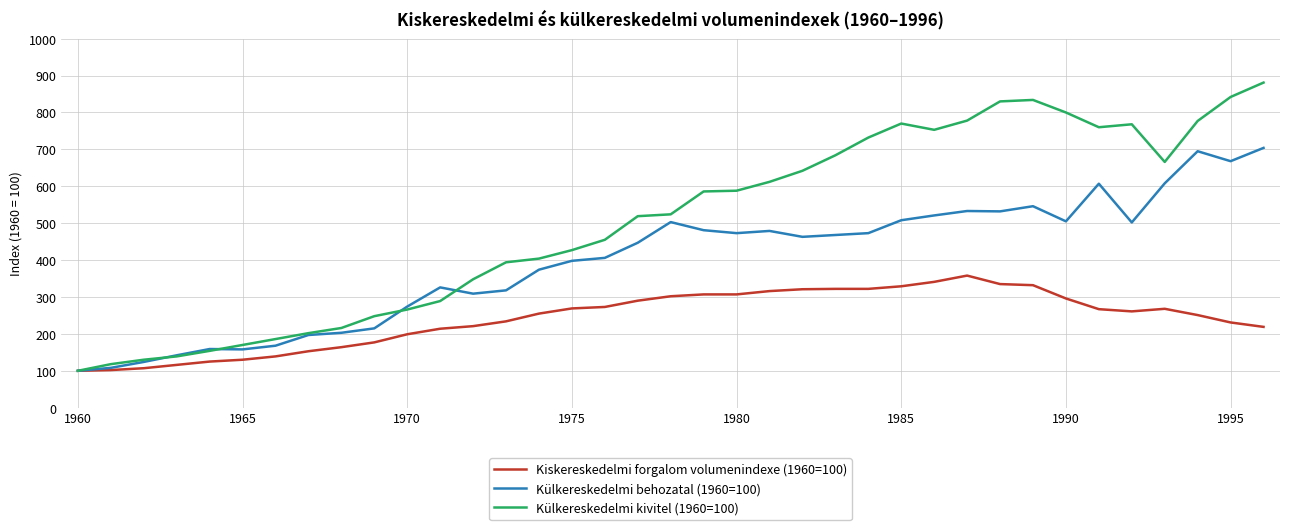

At how many categories does at least one series exceed 513?

20